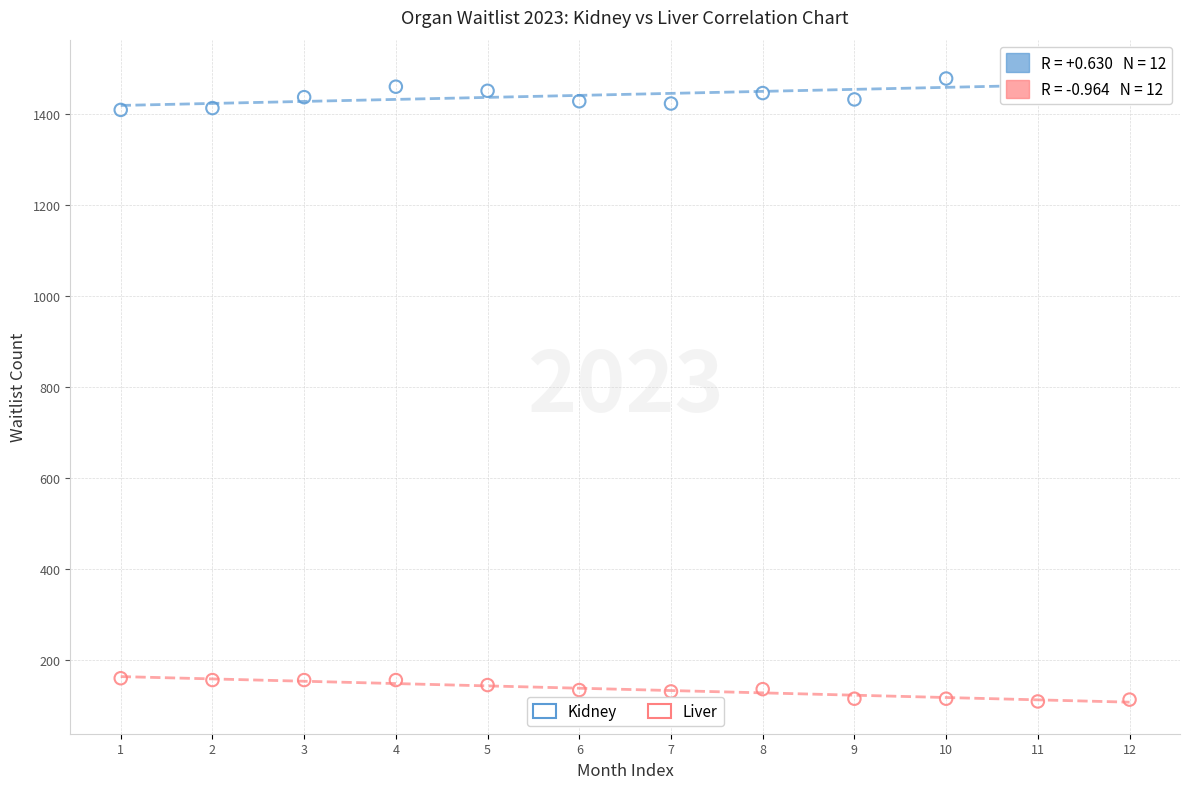

Which series reaches the minimum Y coordinate?

Liver